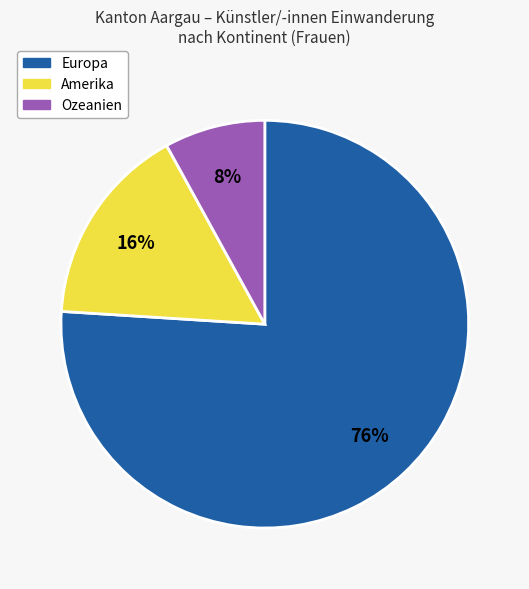

Does any single category account for the majority?

Yes